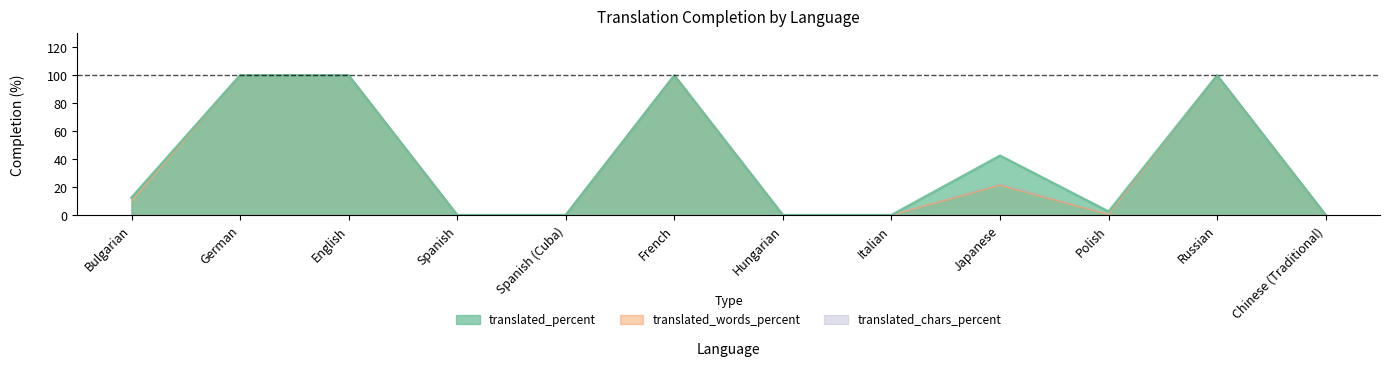

What is the difference between the maximum and second lowest values in the translated_words_percent series?

100.0